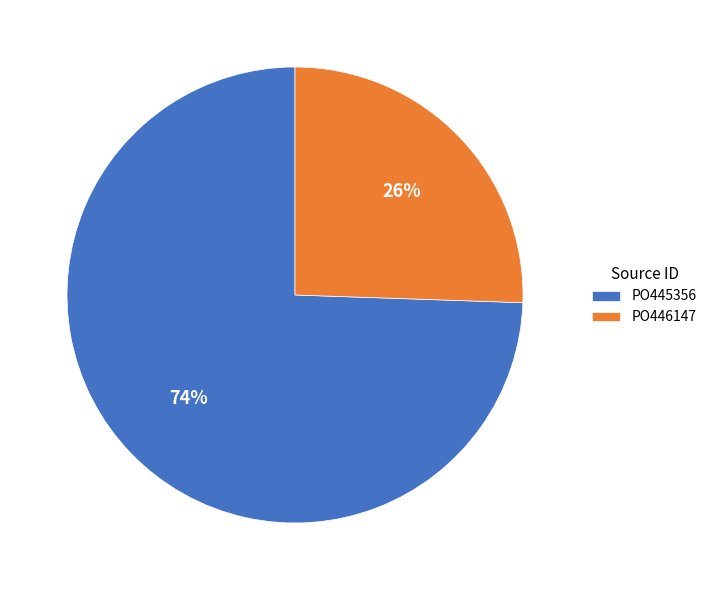

Which category has the smallest portion of the pie?

PO446147